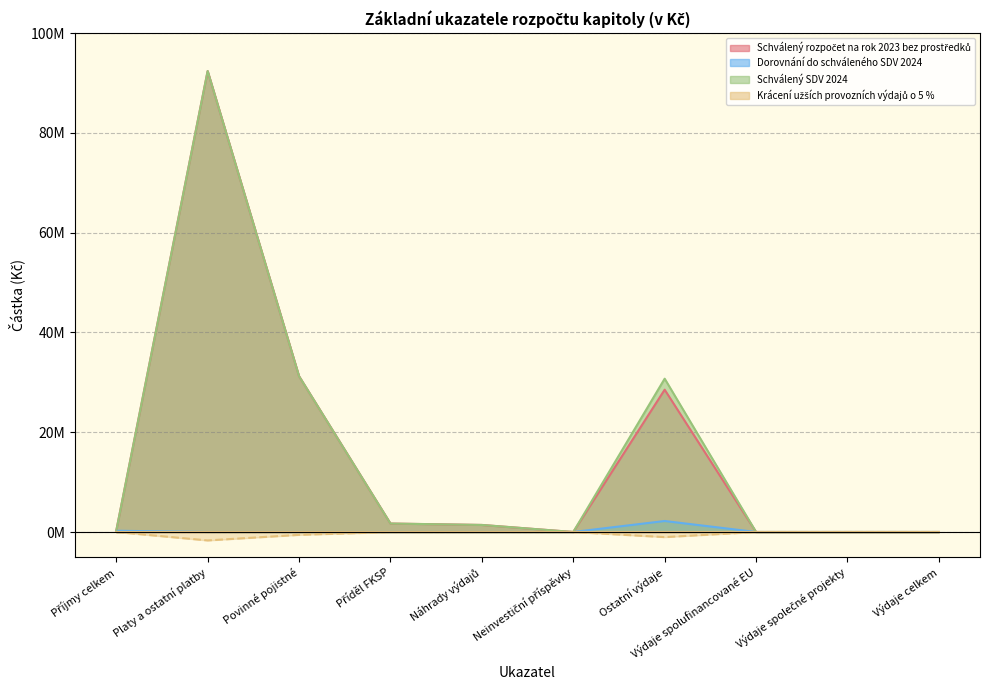

What position from the left is Platy a ostatní platby?

2